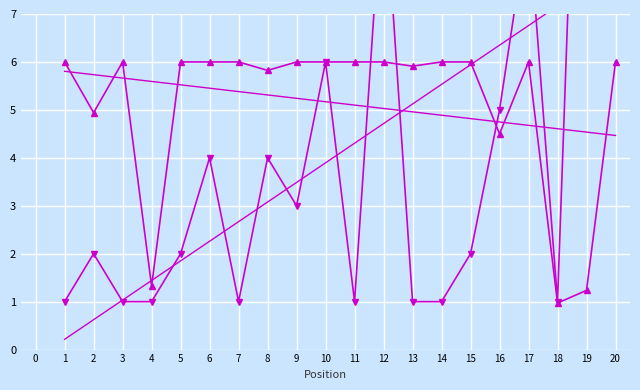

What are all the series names shown in the legend?

Peak Position, Weeks on Chart (scaled), Trend Peak Position, Trend Weeks on Chart